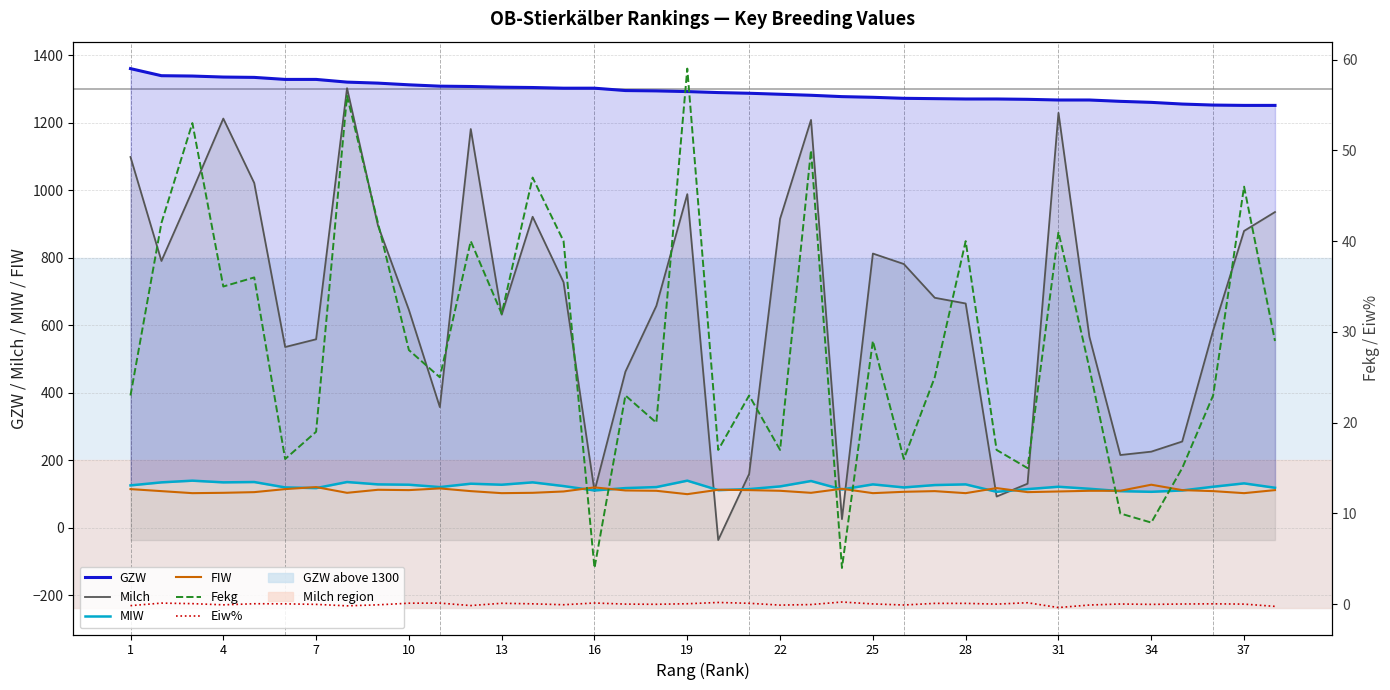

How many categories are shown in the chart?

38